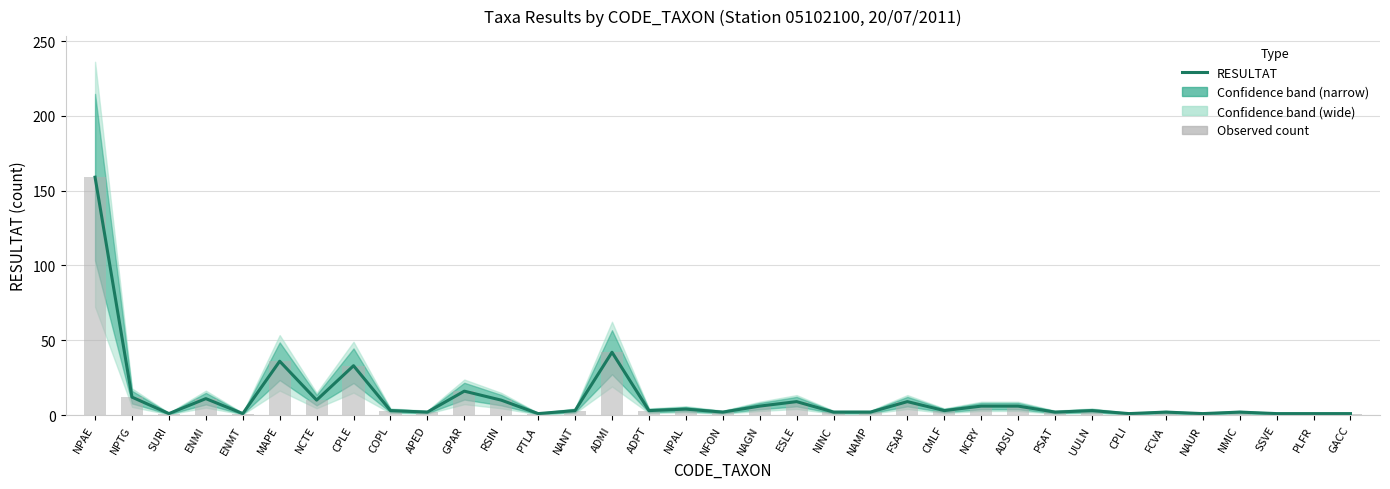

What is the minimum value for Observed count?

1